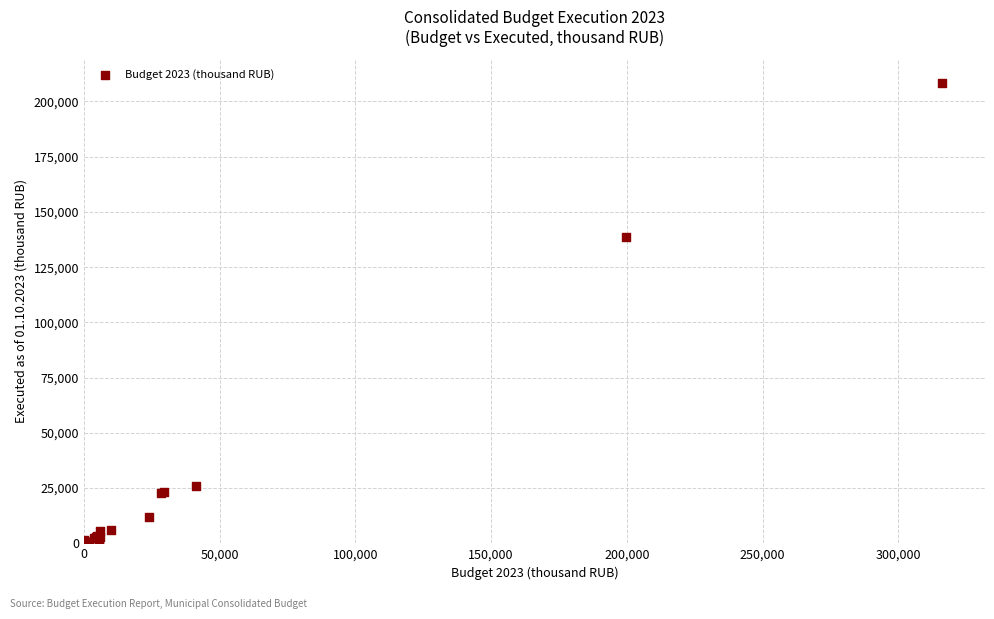

What Y value in the scatter plot is closest to 104276?

138665.4